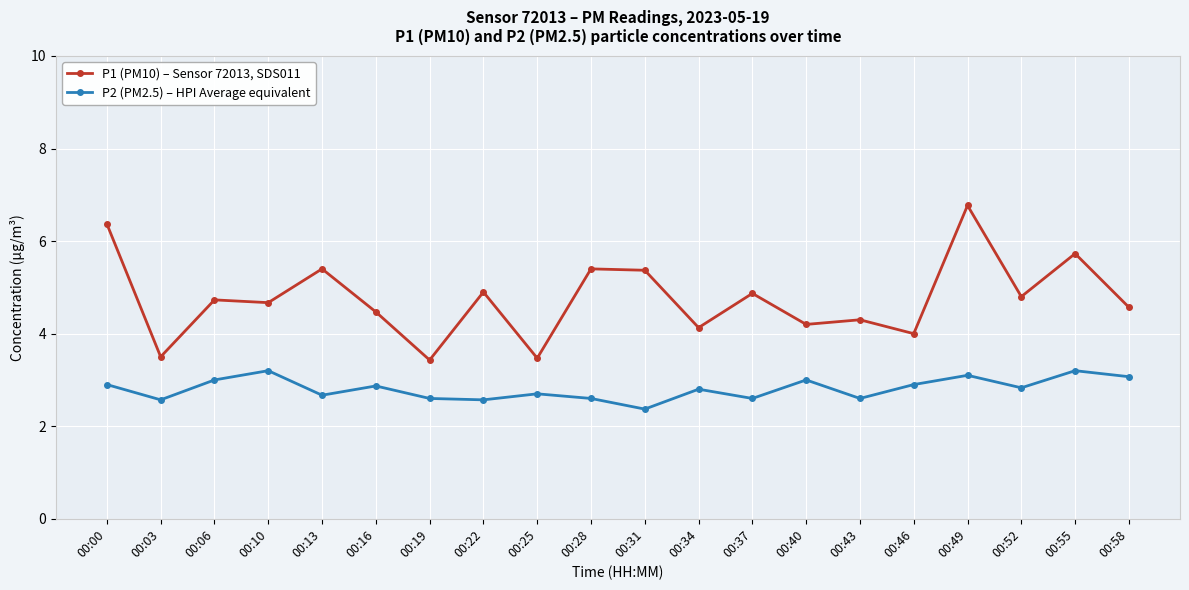

True or false: P2 (PM2.5) – HPI Average equivalent has a value of 2.6 at 00:19.

True